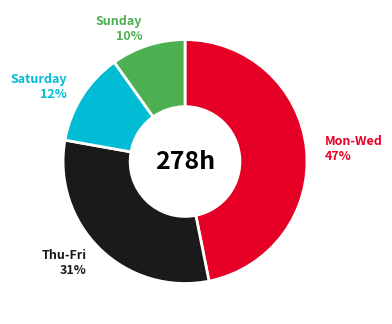

True or false: Saturday accounts for 25% of the total.

False